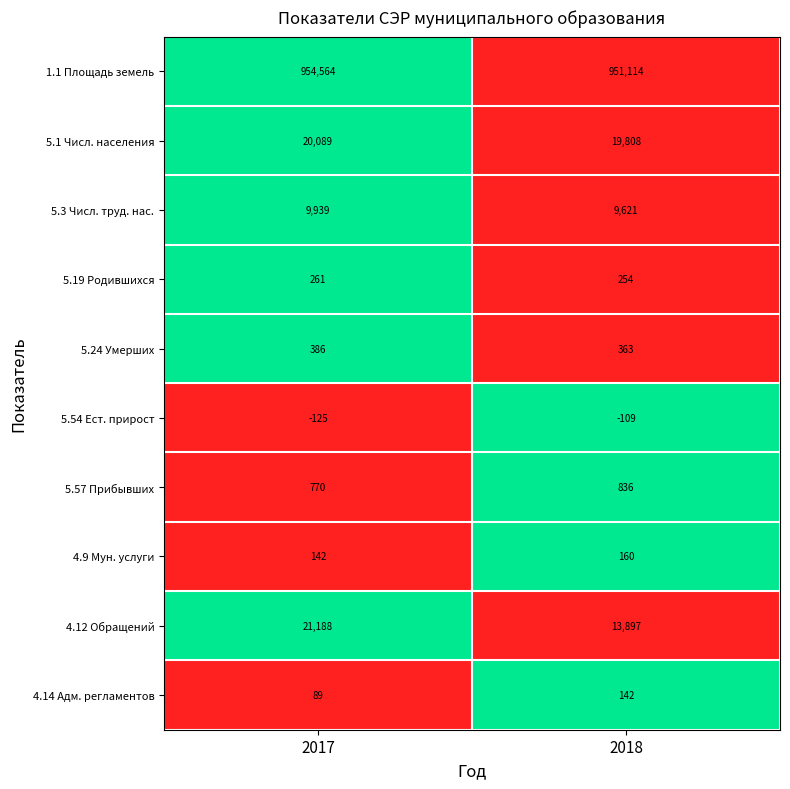

What is the difference between the 5.57 Прибывших values at 2017 and 2018?

66